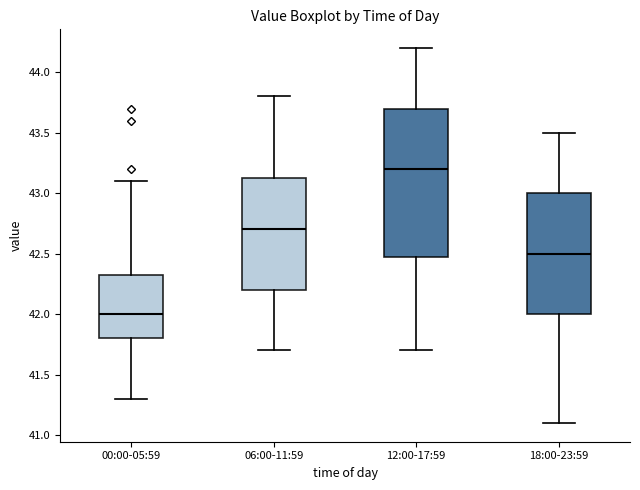

Reading left to right, read every box against the y-axis: the position of its median line, the range the box covers, and the ends of its whiskers. The values are not printed on the chart, so give them approximately, as read against the axis.

00:00-05:59: median 42.00, box 41.80 to 42.35, whiskers 41.30 to 43.10
06:00-11:59: median 42.70, box 42.20 to 43.15, whiskers 41.70 to 43.80
12:00-17:59: median 43.20, box 42.50 to 43.70, whiskers 41.70 to 44.20
18:00-23:59: median 42.50, box 42.00 to 43.00, whiskers 41.10 to 43.50